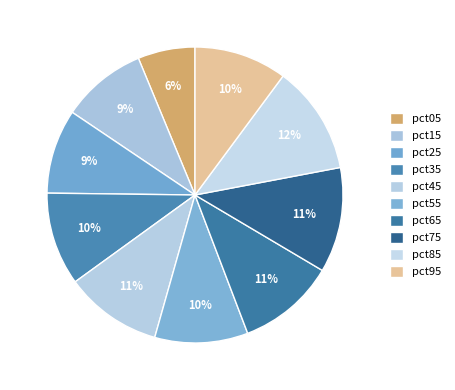

What percentage is the pct65 slice, to the nearest percent?

11%